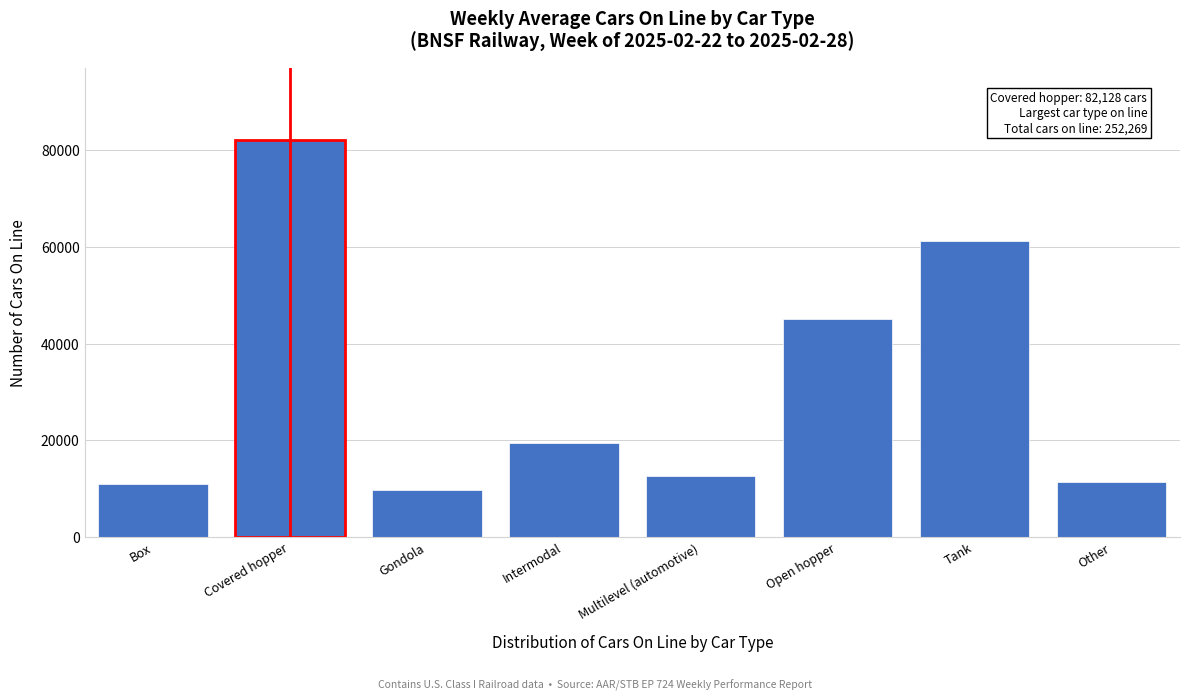

Reading left to right, list all the values displayed in this chart.

Box=10885	Covered hopper=82128	Gondola=9631	Intermodal=19354	Multilevel (automotive)=12621	Open hopper=44991	Tank=61211	Other=11448